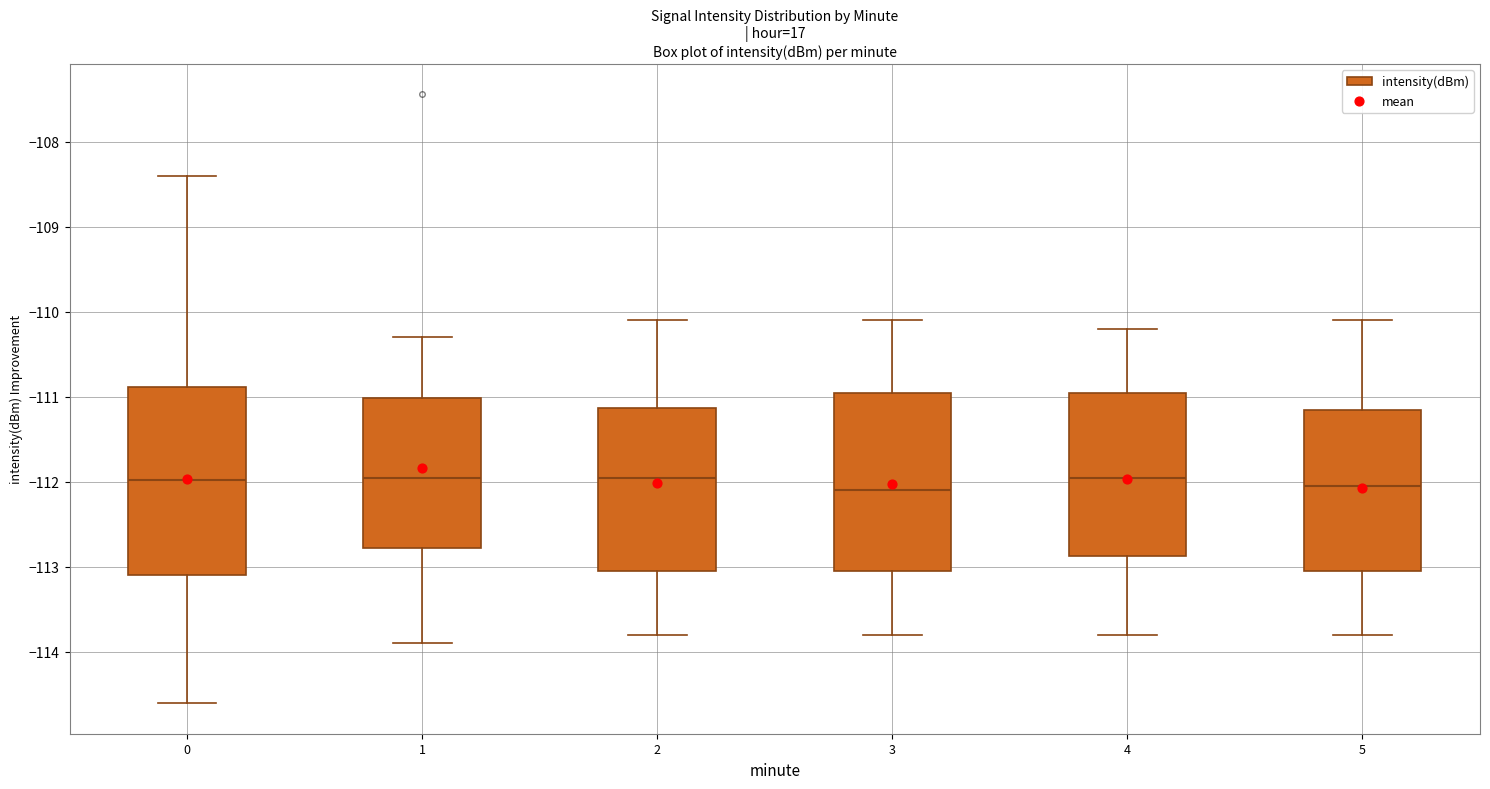

Which box is the tallest, from its lower edge to its upper edge?

0